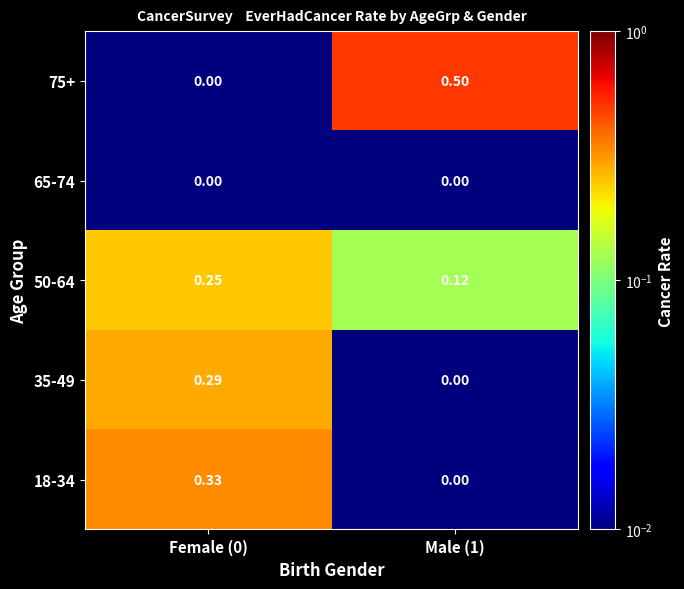

Is the value of 35-49 at Male (1) greater than the value of 75+ at Male (1)?

No